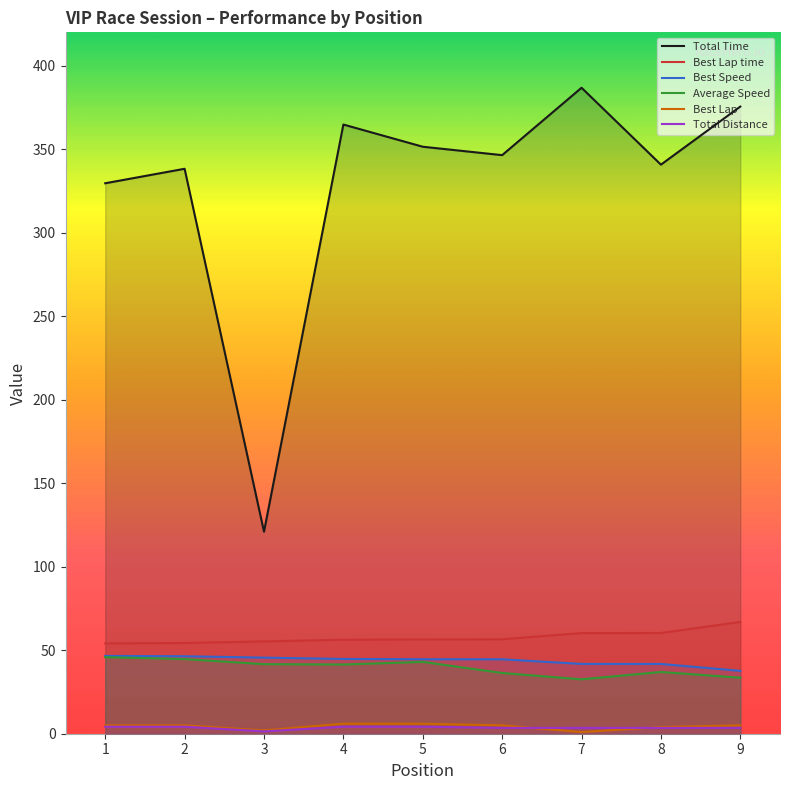

True or false: Average Speed and Best Speed intersect in this chart.

False